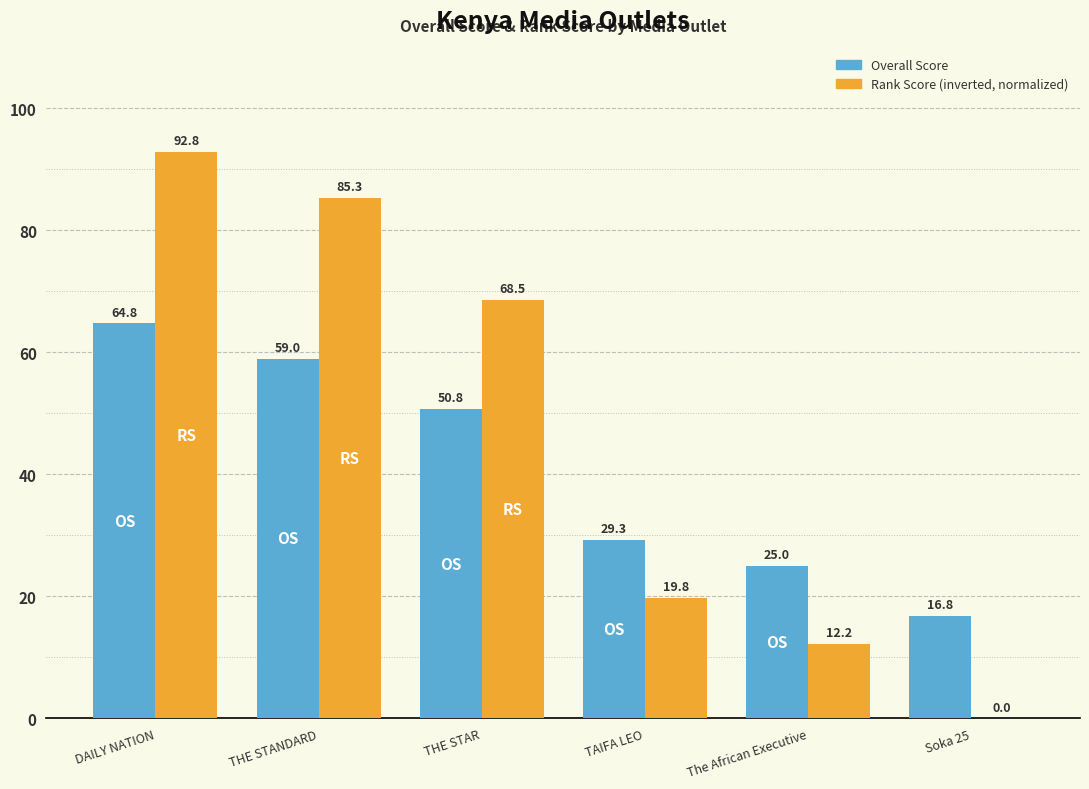

What is the sum of the Overall Score values at DAILY NATION and THE STANDARD?

123.8